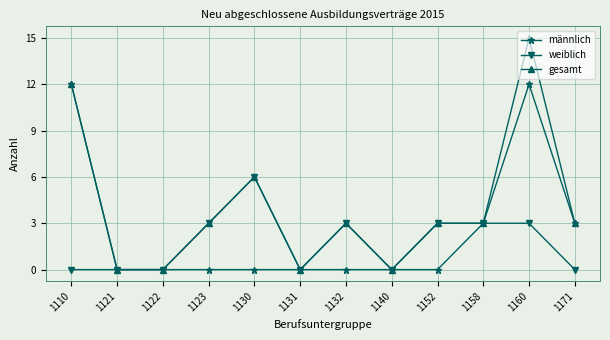

Rank the series by their maximum value, from highest to lowest.

gesamt, männlich, weiblich